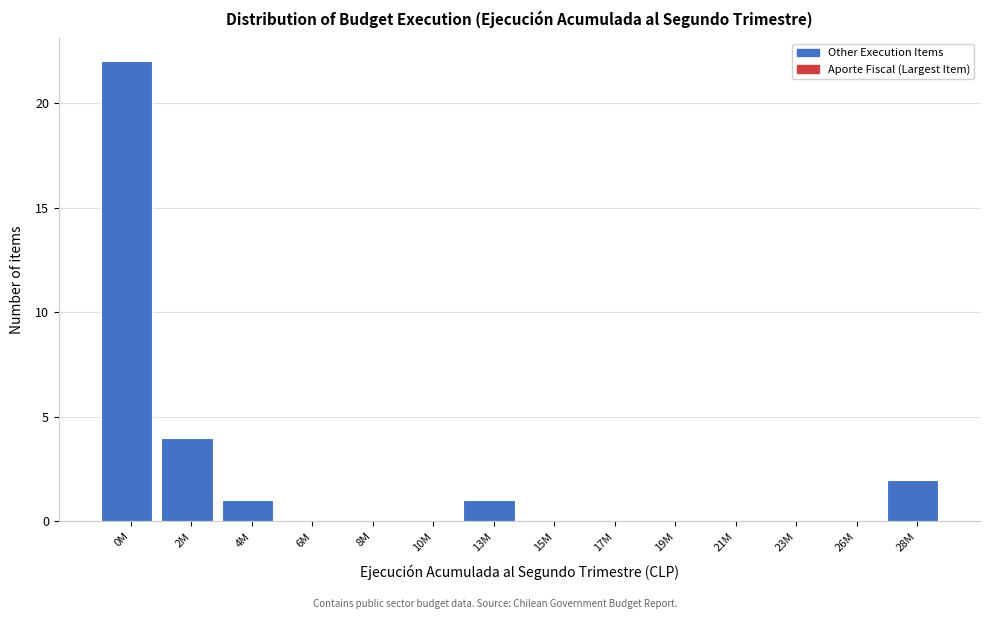

Reading left to right, list all the values displayed in this chart.

0M=22	2M=4	4M=1	6M=0	8M=0	10M=0	13M=1	15M=0	17M=0	19M=0	21M=0	23M=0	26M=0	28M=2